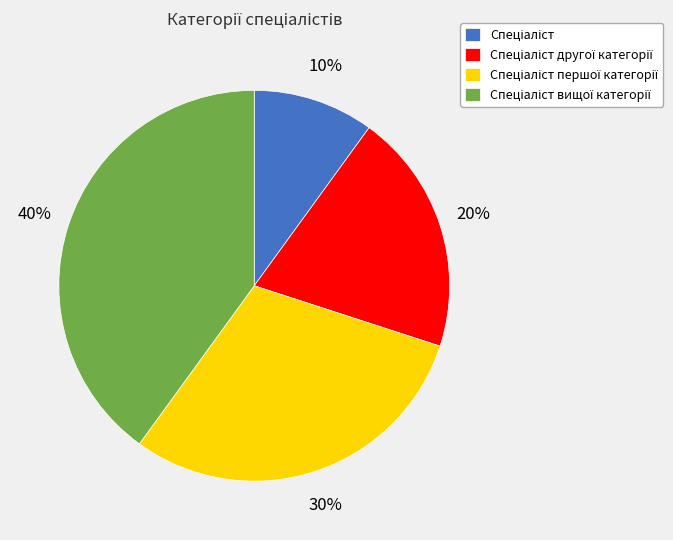

To the nearest percent, what is the average slice percentage?

25%